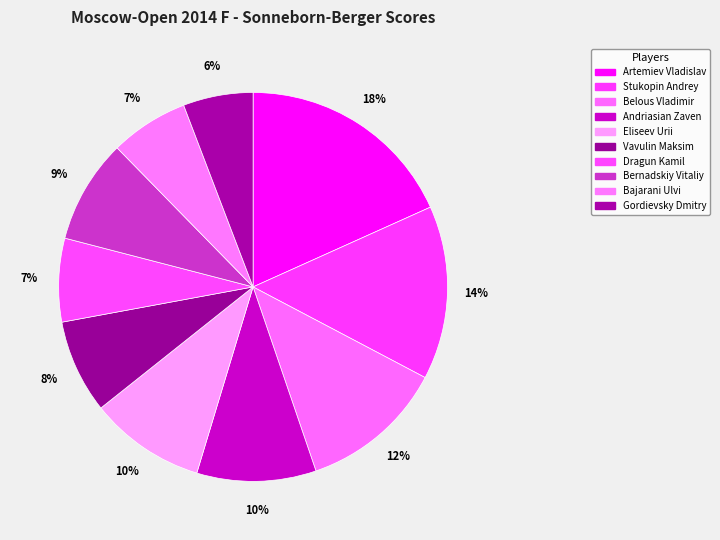

Which slice is the largest?

Artemiev Vladislav